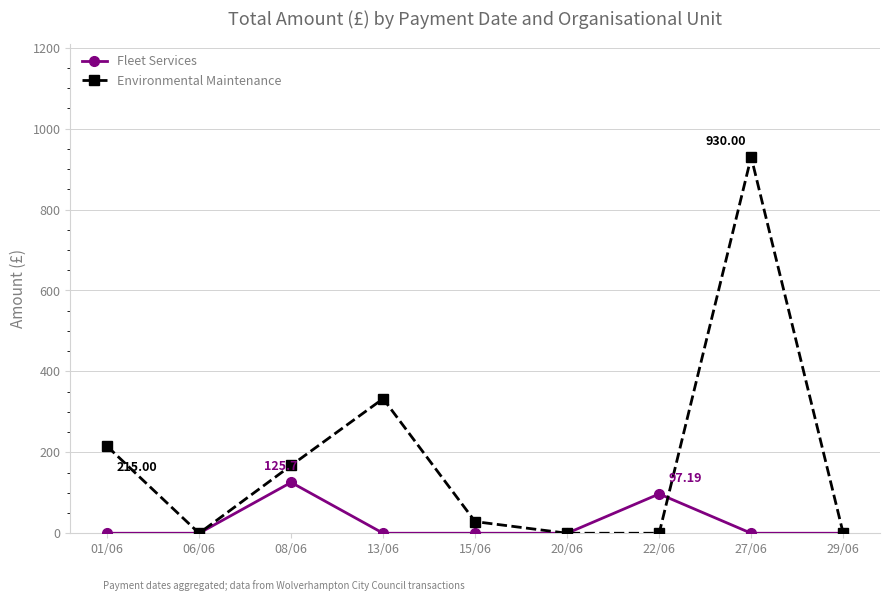

True or false: Fleet Services has more than 0 points higher than both neighbors.

True